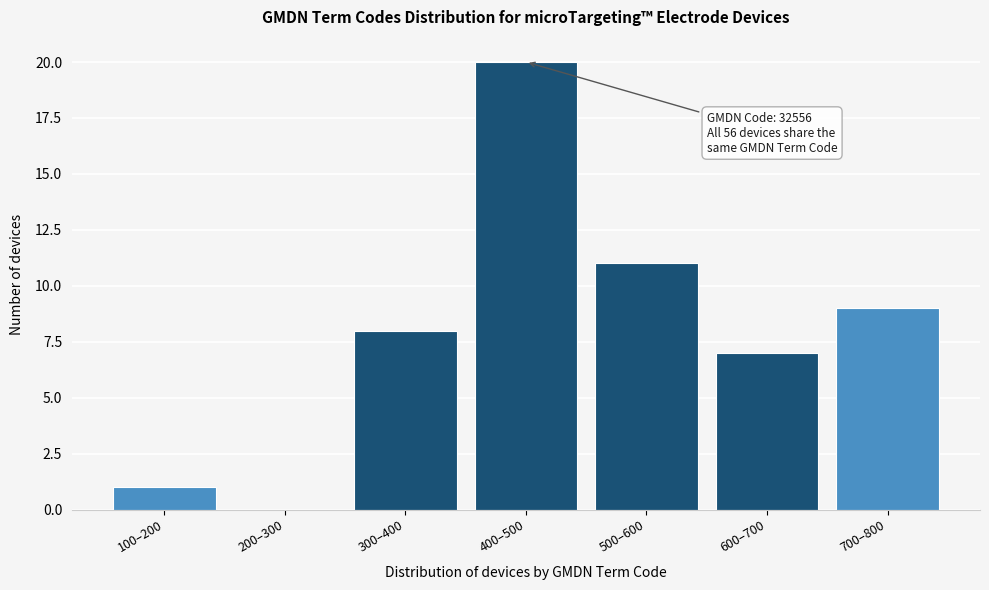

Reading right to left, what are all the values shown in this chart?

700–800=9	600–700=7	500–600=11	400–500=20	300–400=8	200–300=0	100–200=1